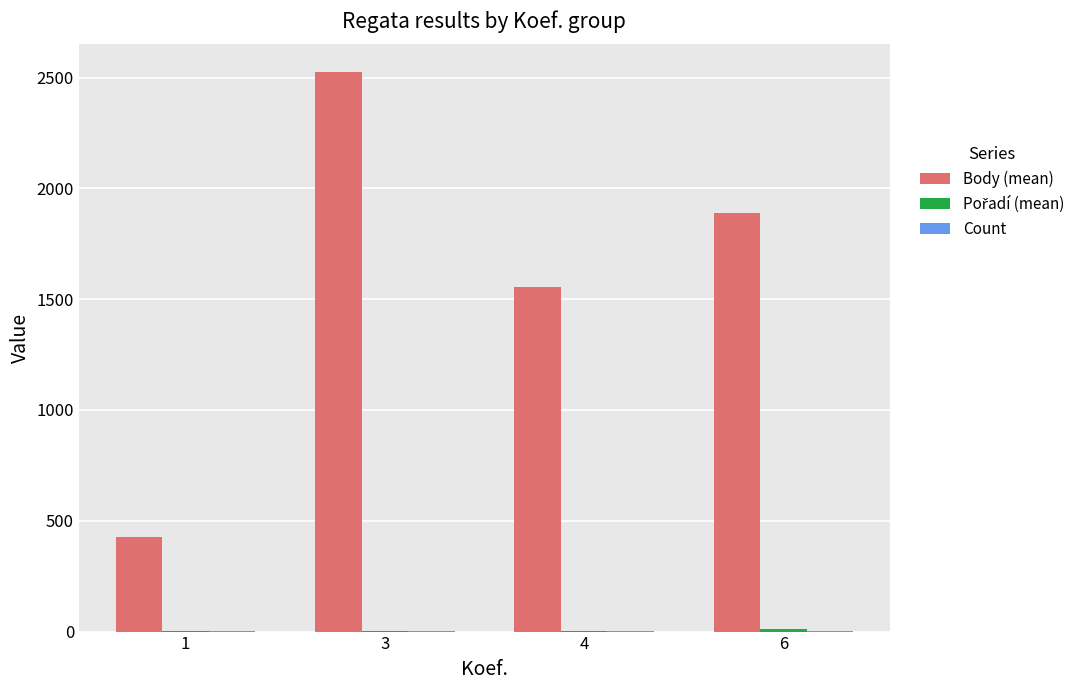

Which series has the largest total across all categories?

Body (mean)